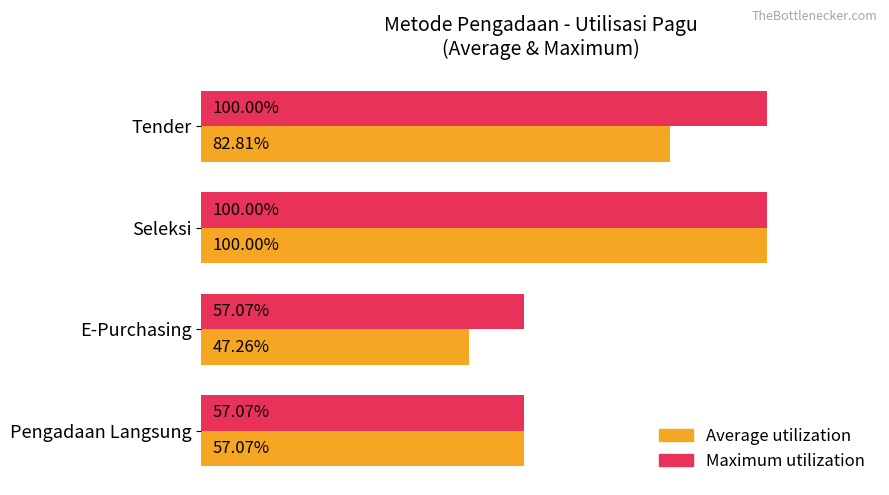

Rank the series at E-Purchasing from lowest to highest value.

Average utilization, Maximum utilization